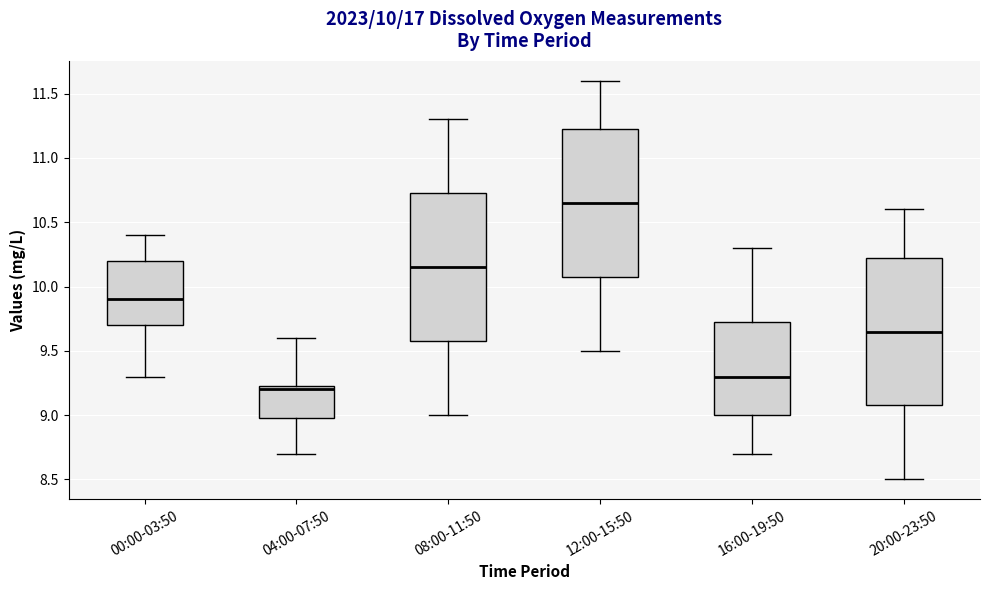

Which box has the lowest median line?

04:00-07:50